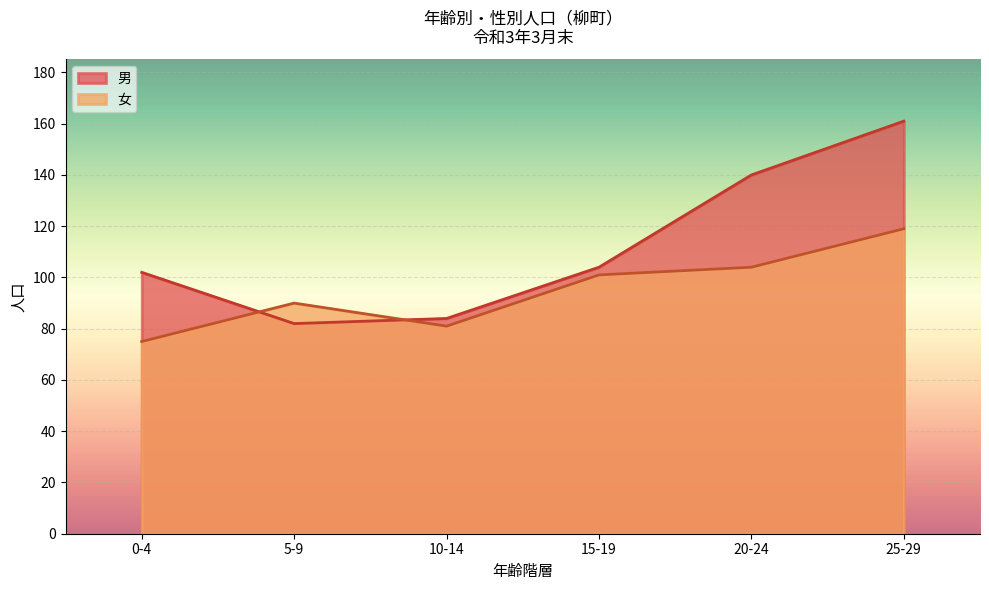

Is it true that 女 equals 163 at 15-19?

False